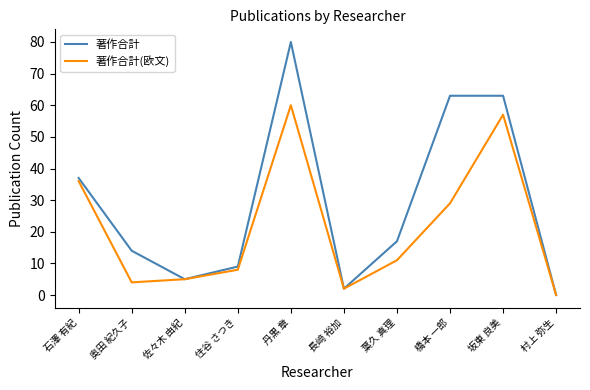

What position from the right is 葉久 真理?

4